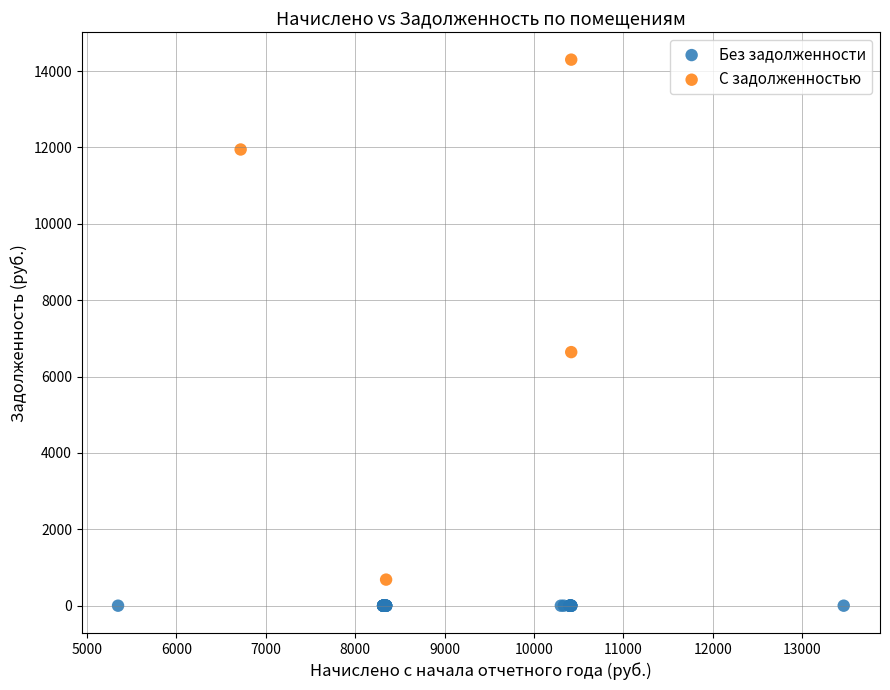

Which series contains the lowest Y value?

Без задолженности